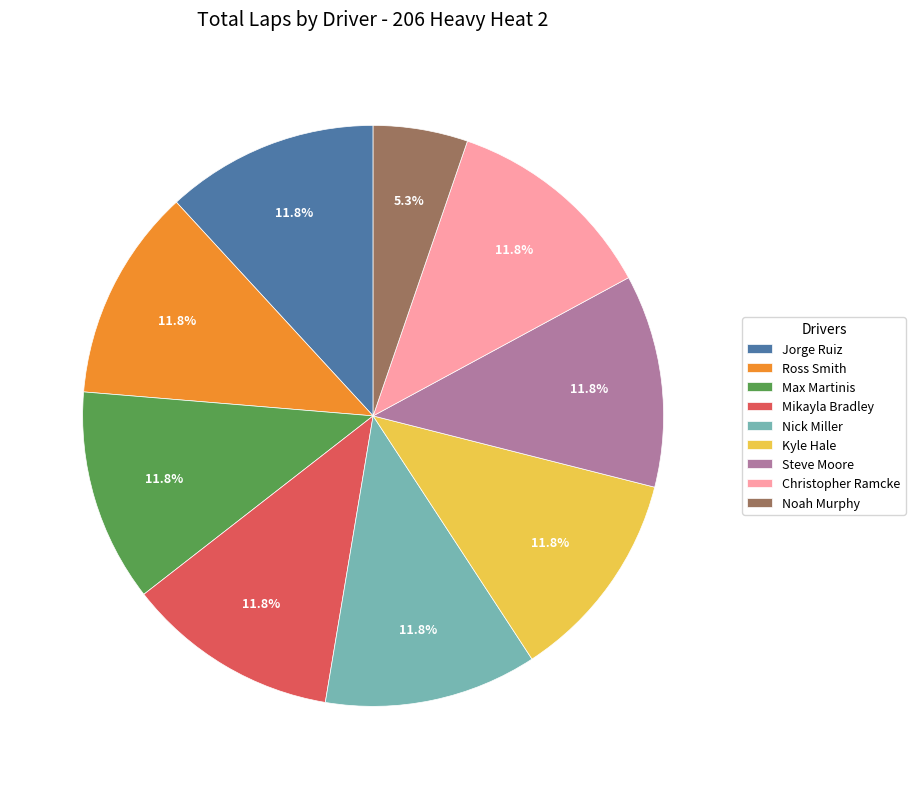

Is Kyle Hale the majority of the pie?

No